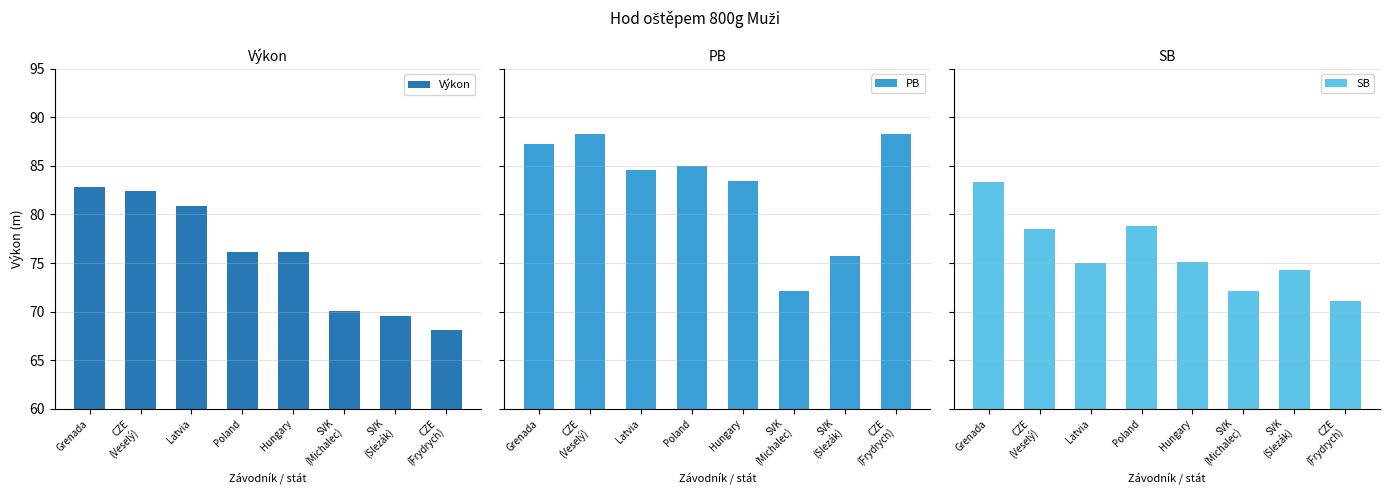

Is it true that PB equals 25.8 at SVK
(Slezák)?

False